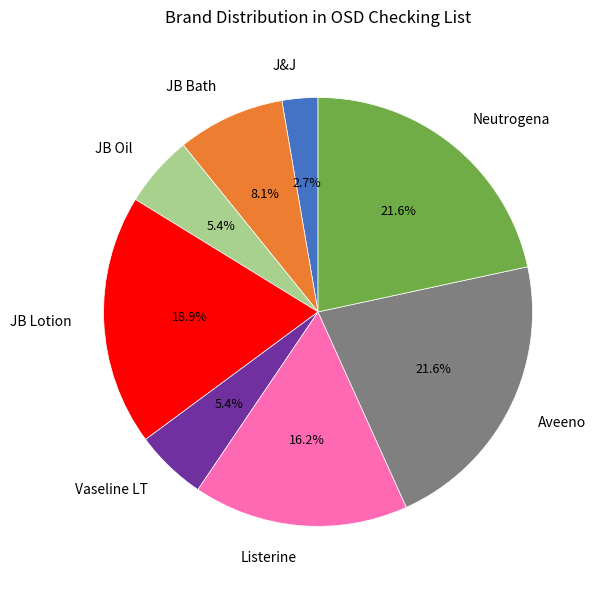

The Aveeno slice represents 11% of the pie. True or false?

False